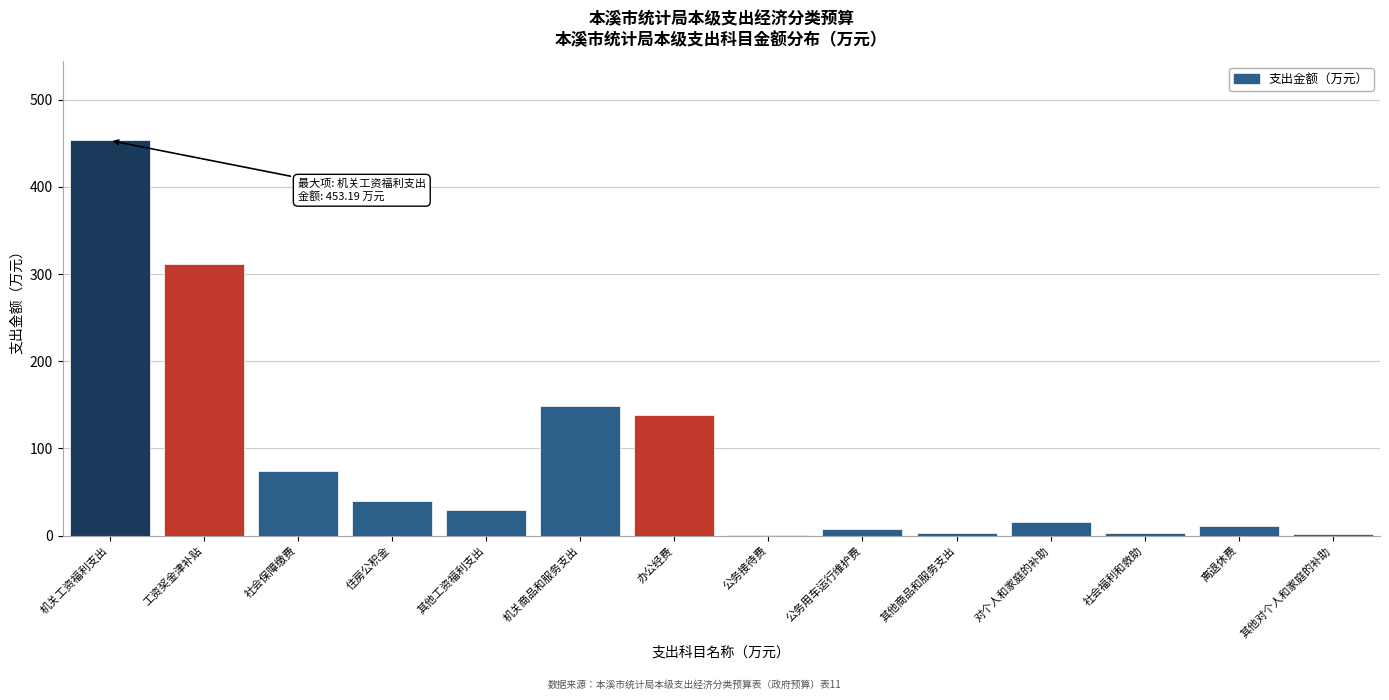

What is the sum of all values?

1234.3